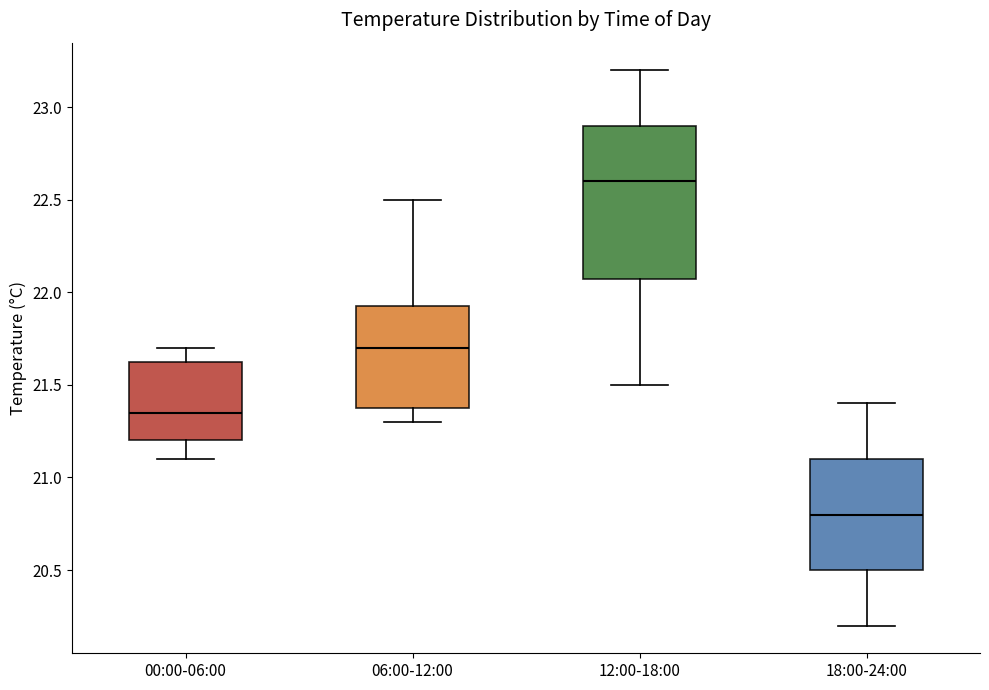

Comparing the boxes themselves (not the whiskers), which one is the tallest?

12:00-18:00